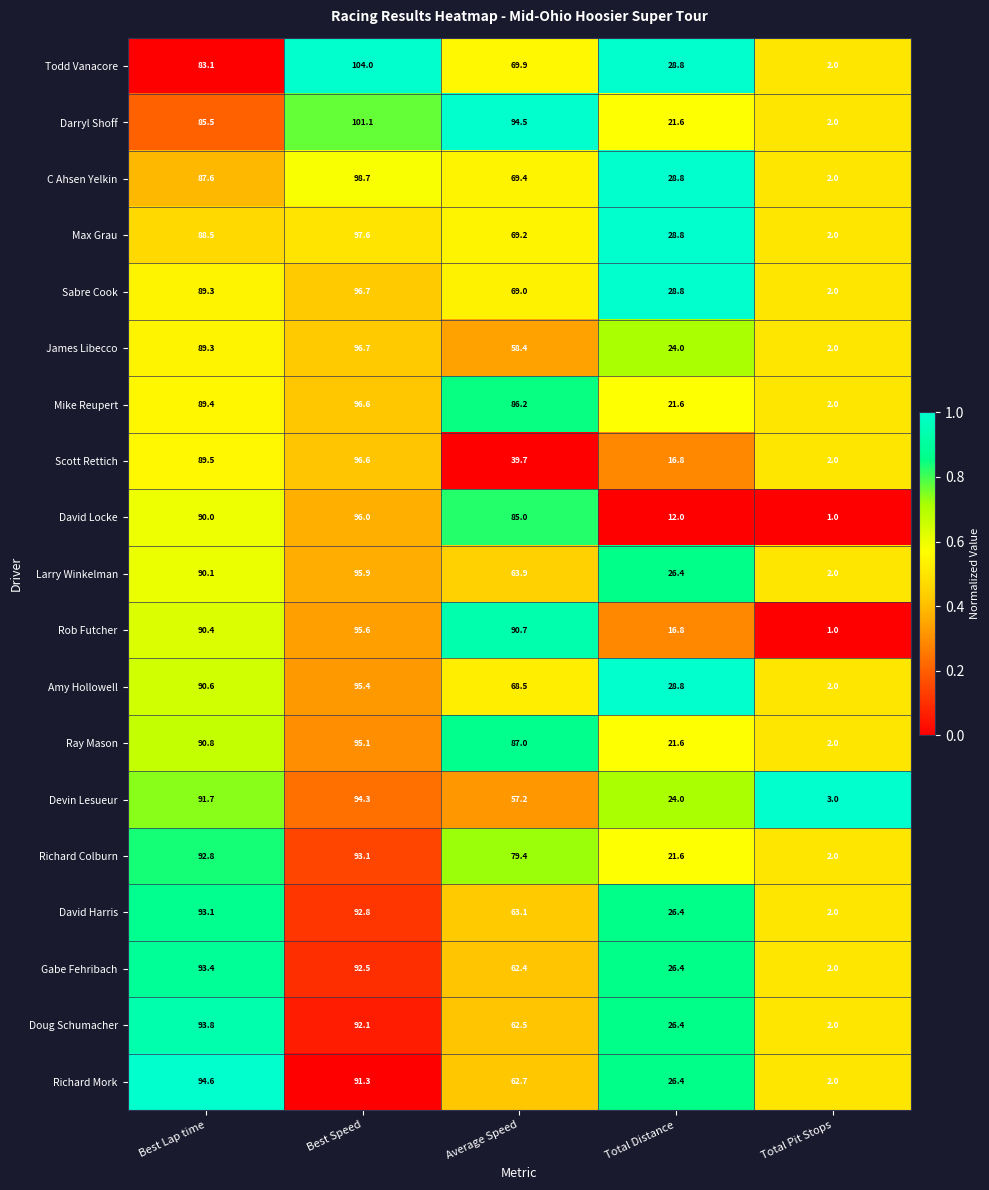

Rank the categories by Richard Mork value from highest to lowest.

Best Lap time, Best Speed, Average Speed, Total Distance, Total Pit Stops